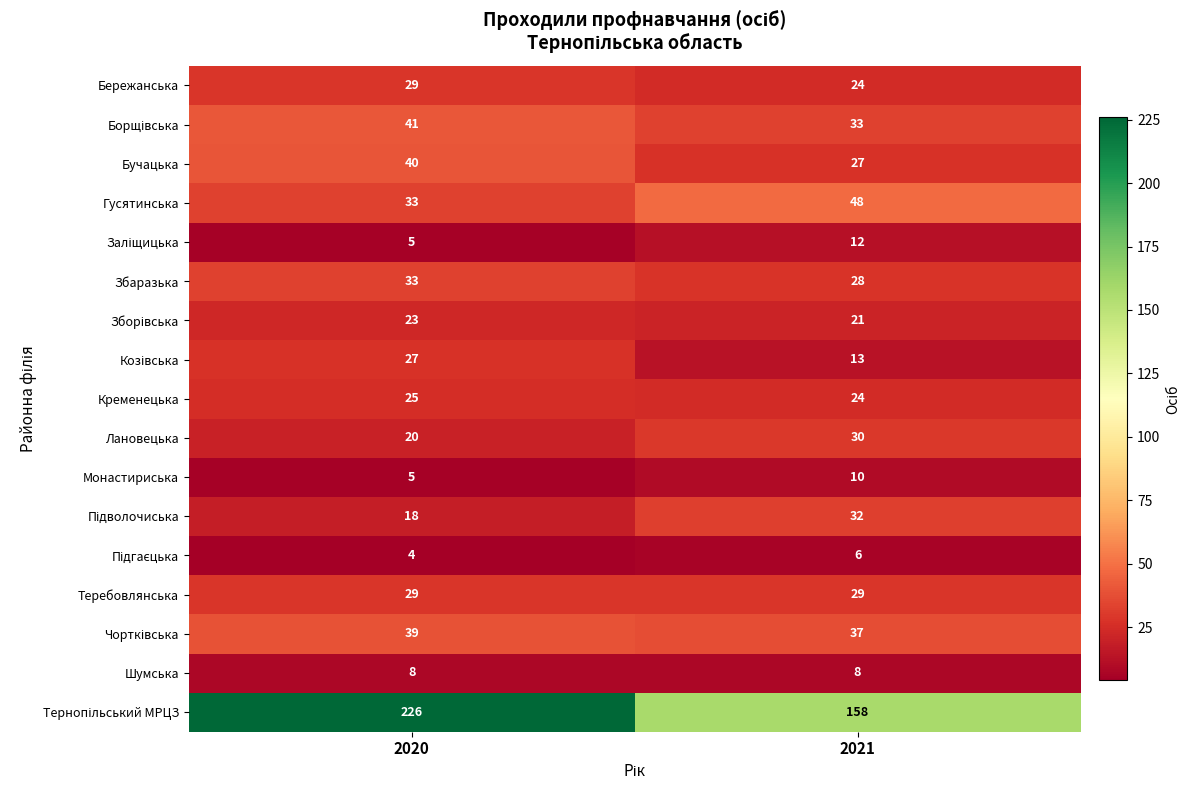

Which category has the lowest value across all series?

2020